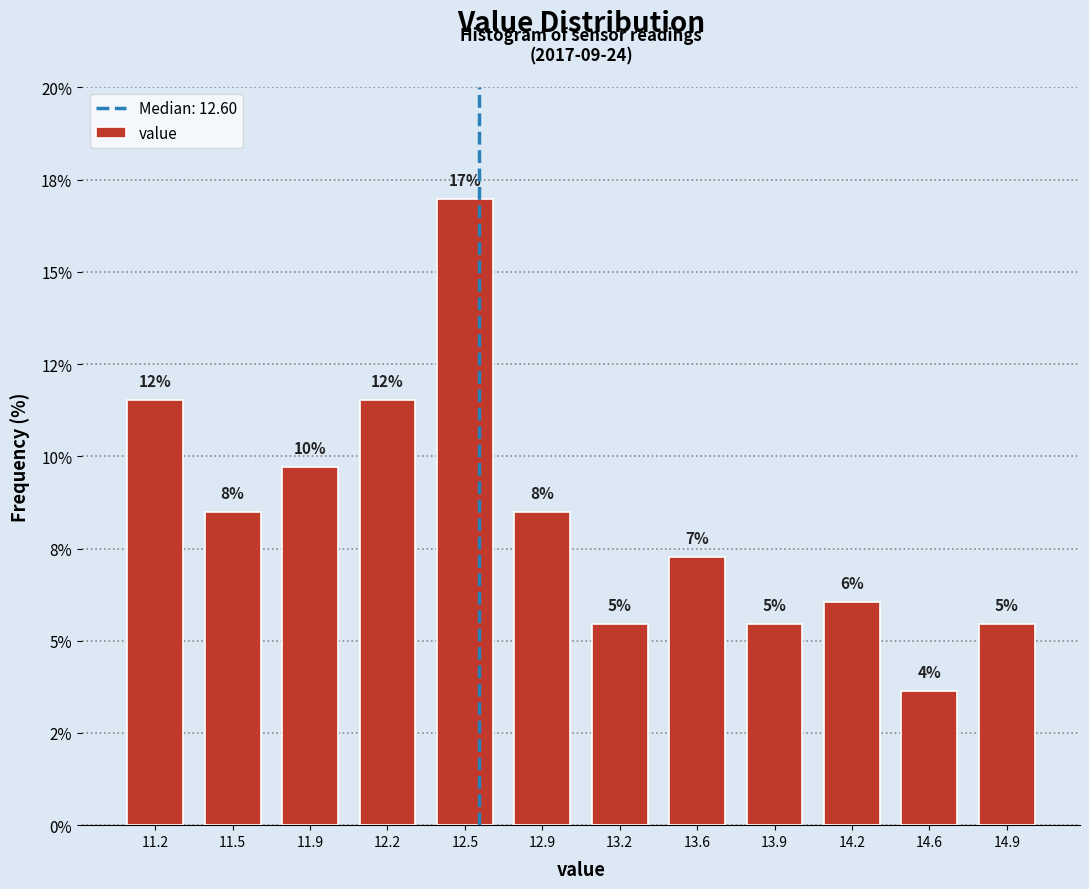

Are the bars horizontal?

No